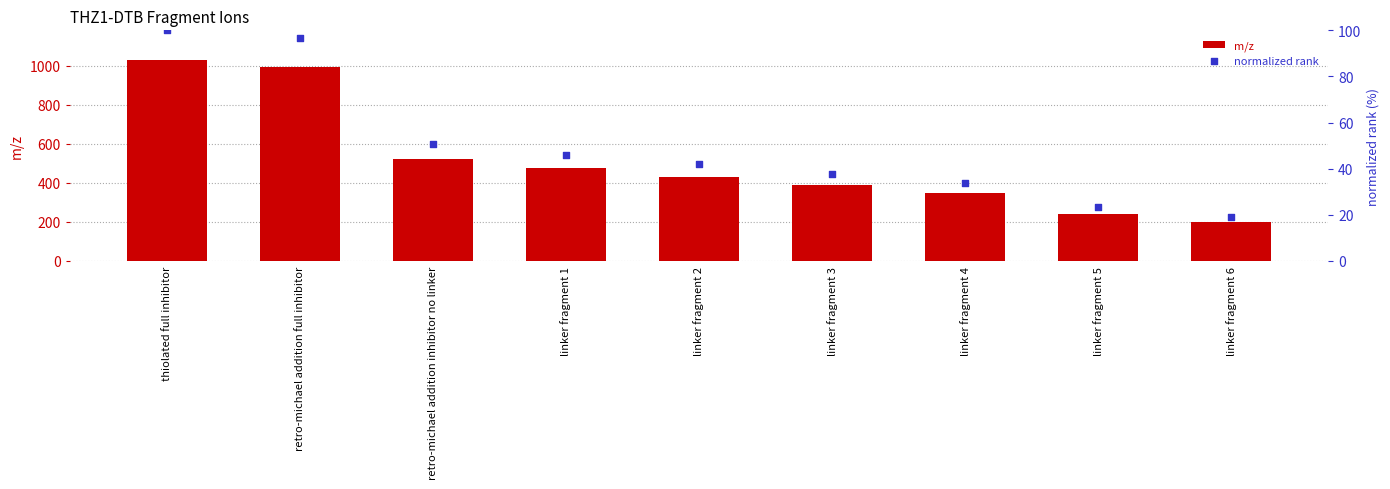

Which series reaches the minimum Y coordinate?

normalized rank